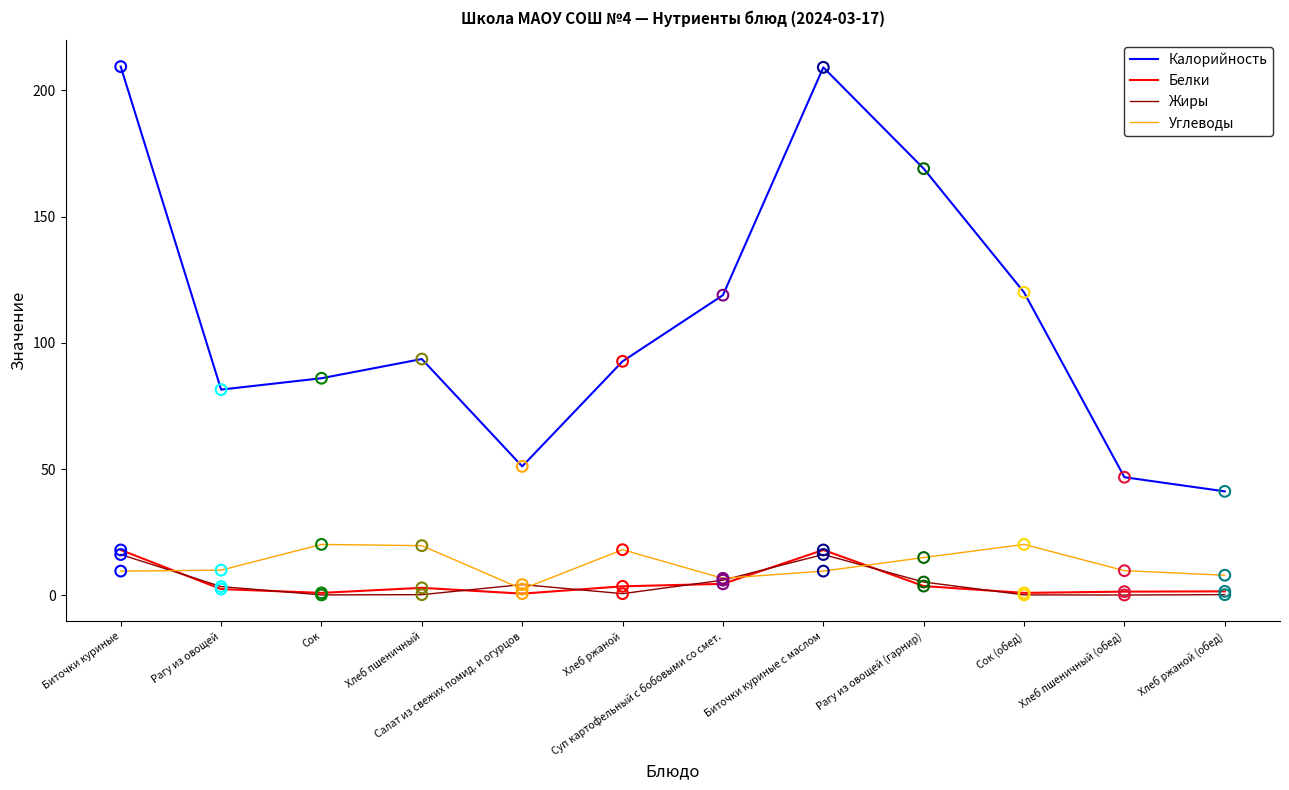

What is the total value across all series at Биточки куриные с маслом?

252.9